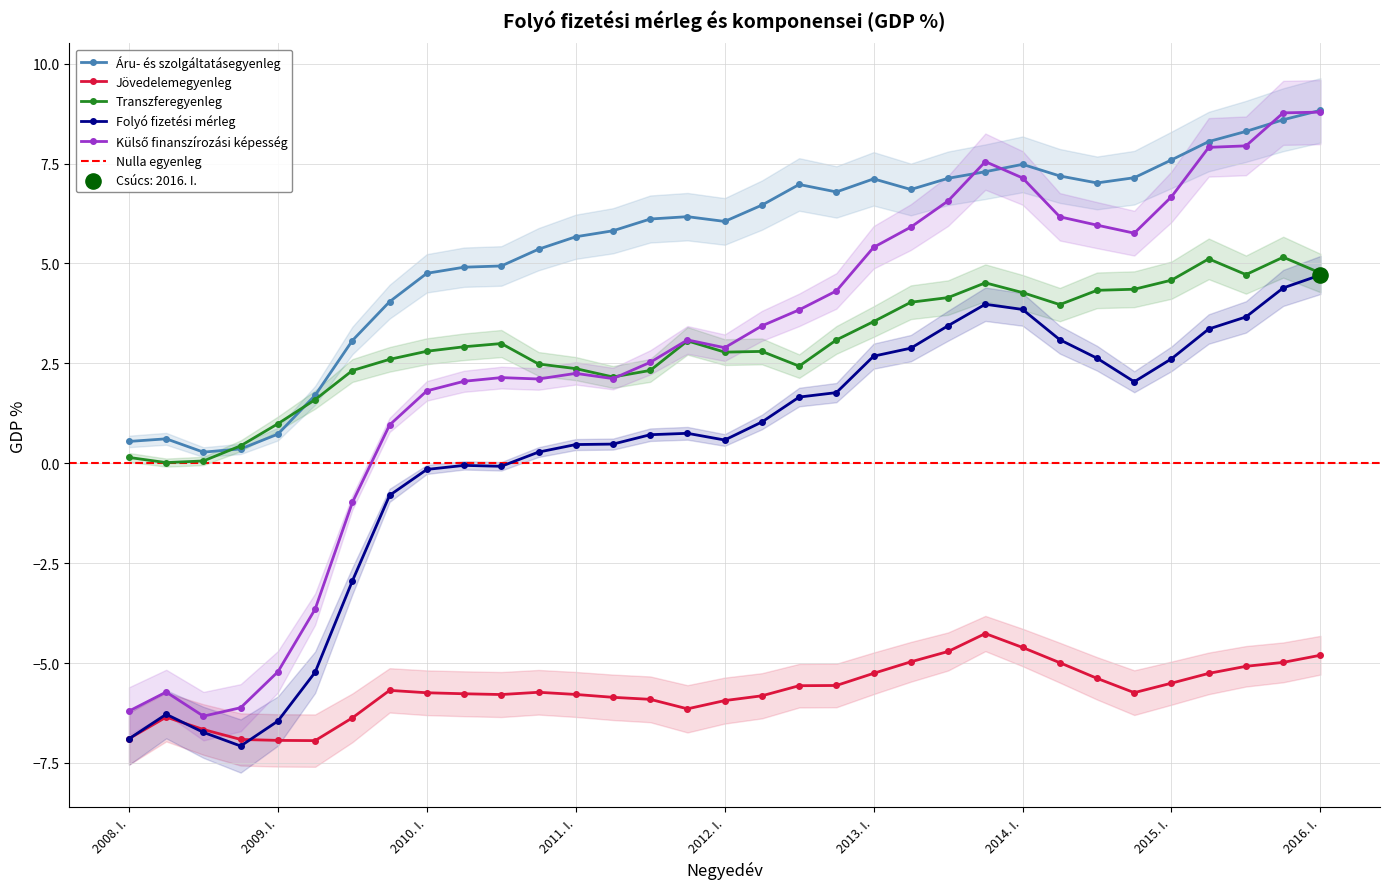

Which series contains the highest Y value?

Áru- és szolgáltatásegyenleg